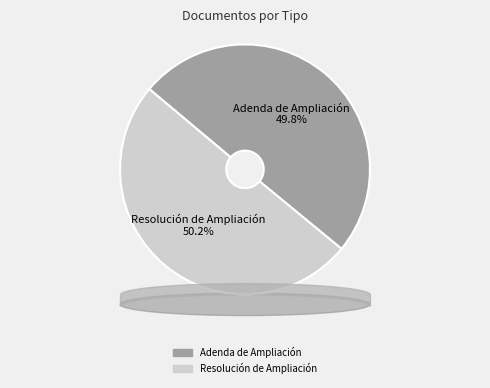

What percentage is NOT represented by Adenda de Ampliación?

50.2%